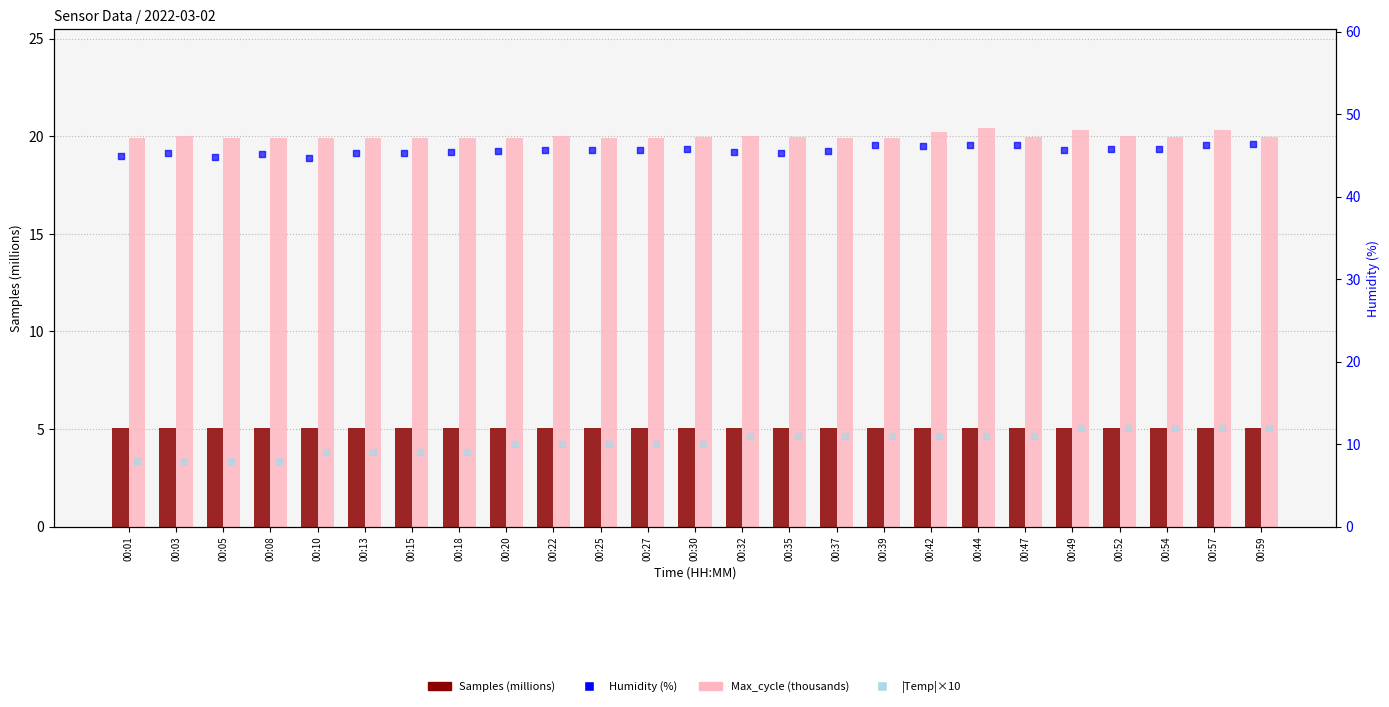

Which series has the largest total across all categories?

Humidity (%)